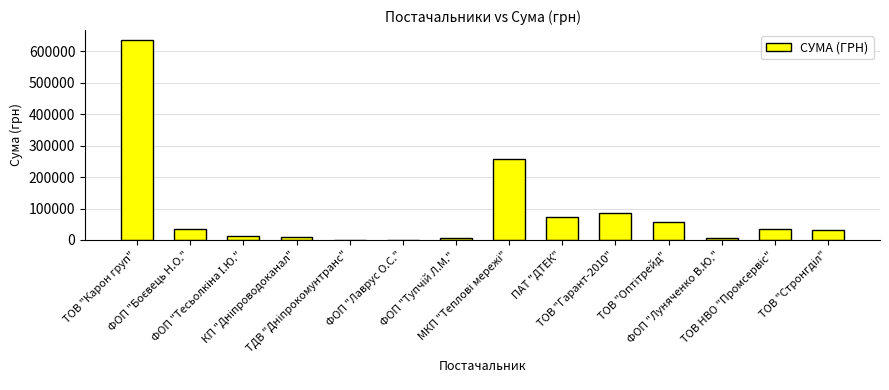

What is the maximum value shown in the chart?

636371.0